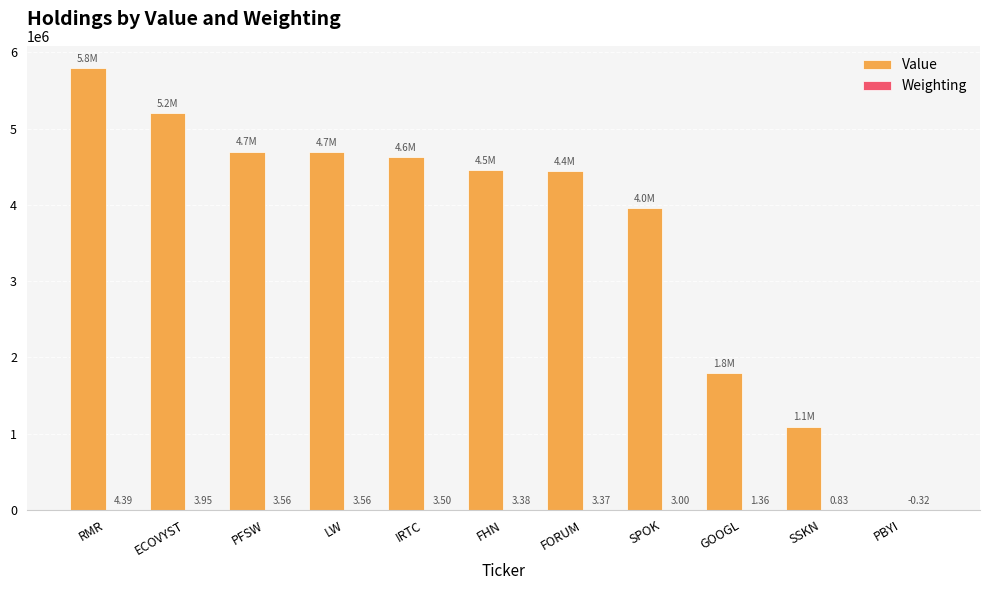

Between IRTC and PBYI, which series saw the biggest shift?

Value